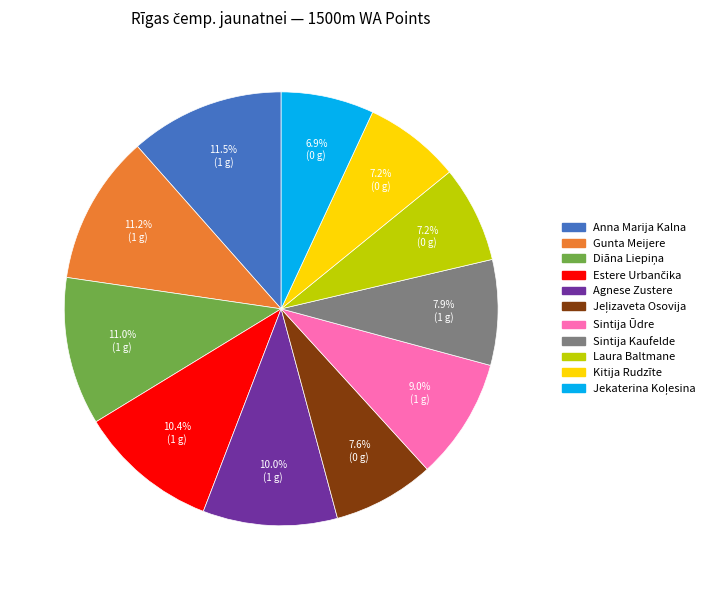

Does any single category account for the majority?

No